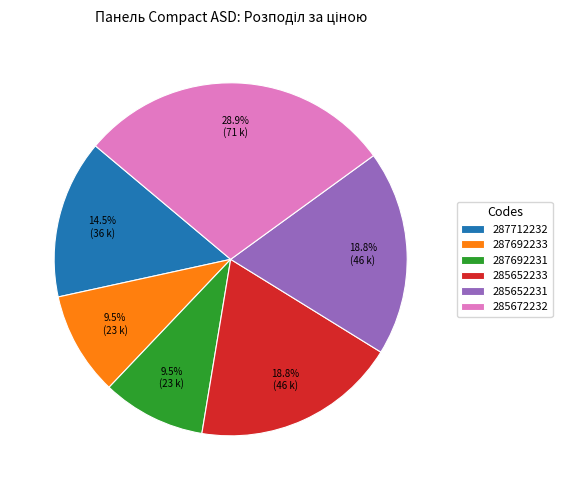

Is it true that 285652233 is 19% of the pie?

True